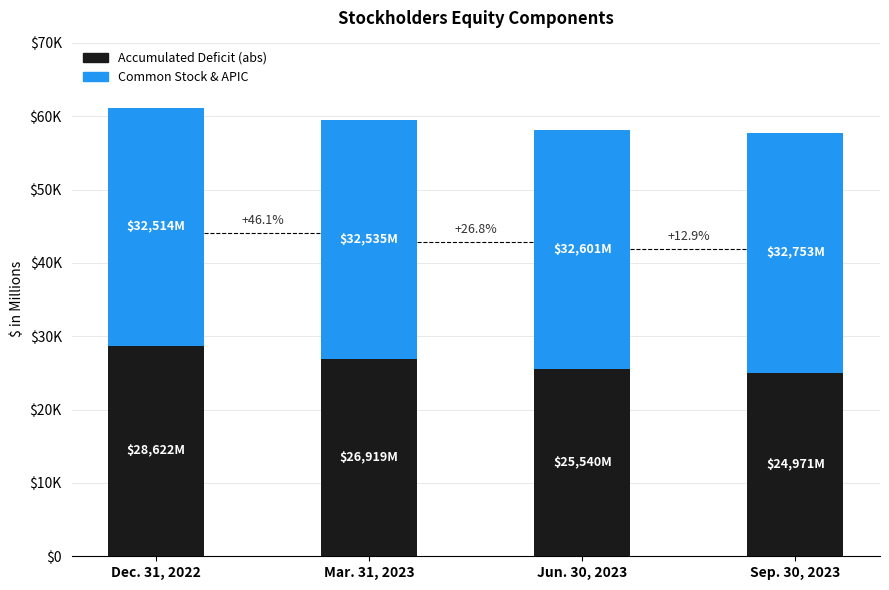

What is the value of the Accumulated Deficit (abs) bar at the 4th from the left?

24971